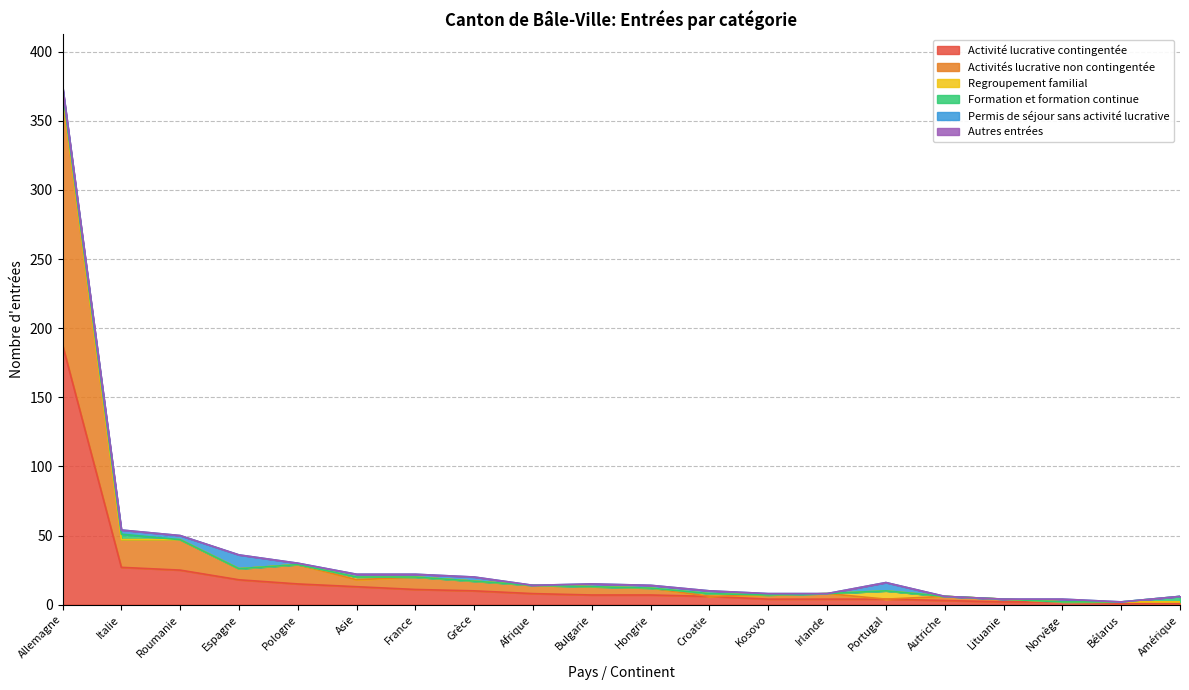

What is the average value of the Regroupement familial series?

1